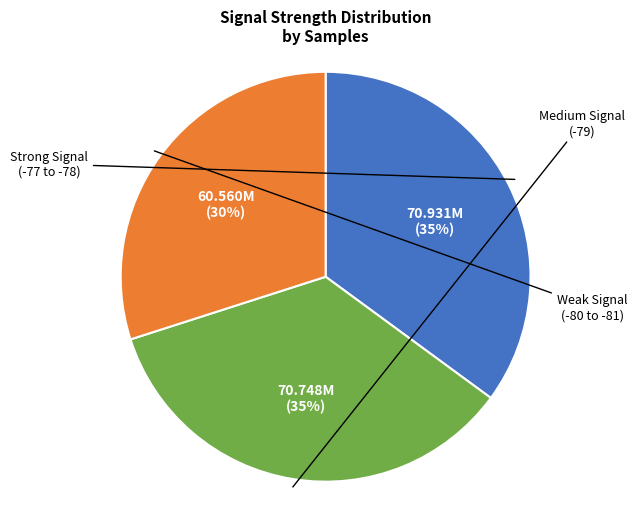

To the nearest percent, what is the average slice percentage?

33%